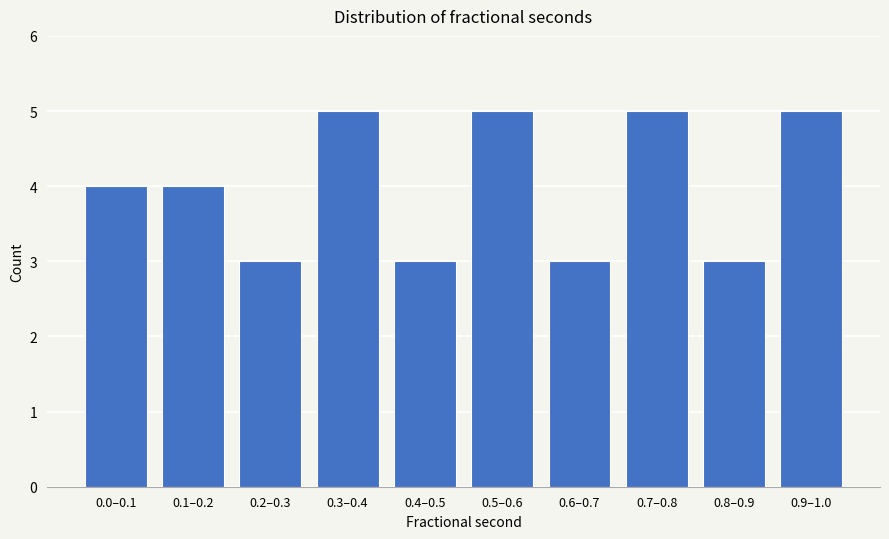

Reading left to right, what are all the values shown in this chart?

4	4	3	5	3	5	3	5	3	5